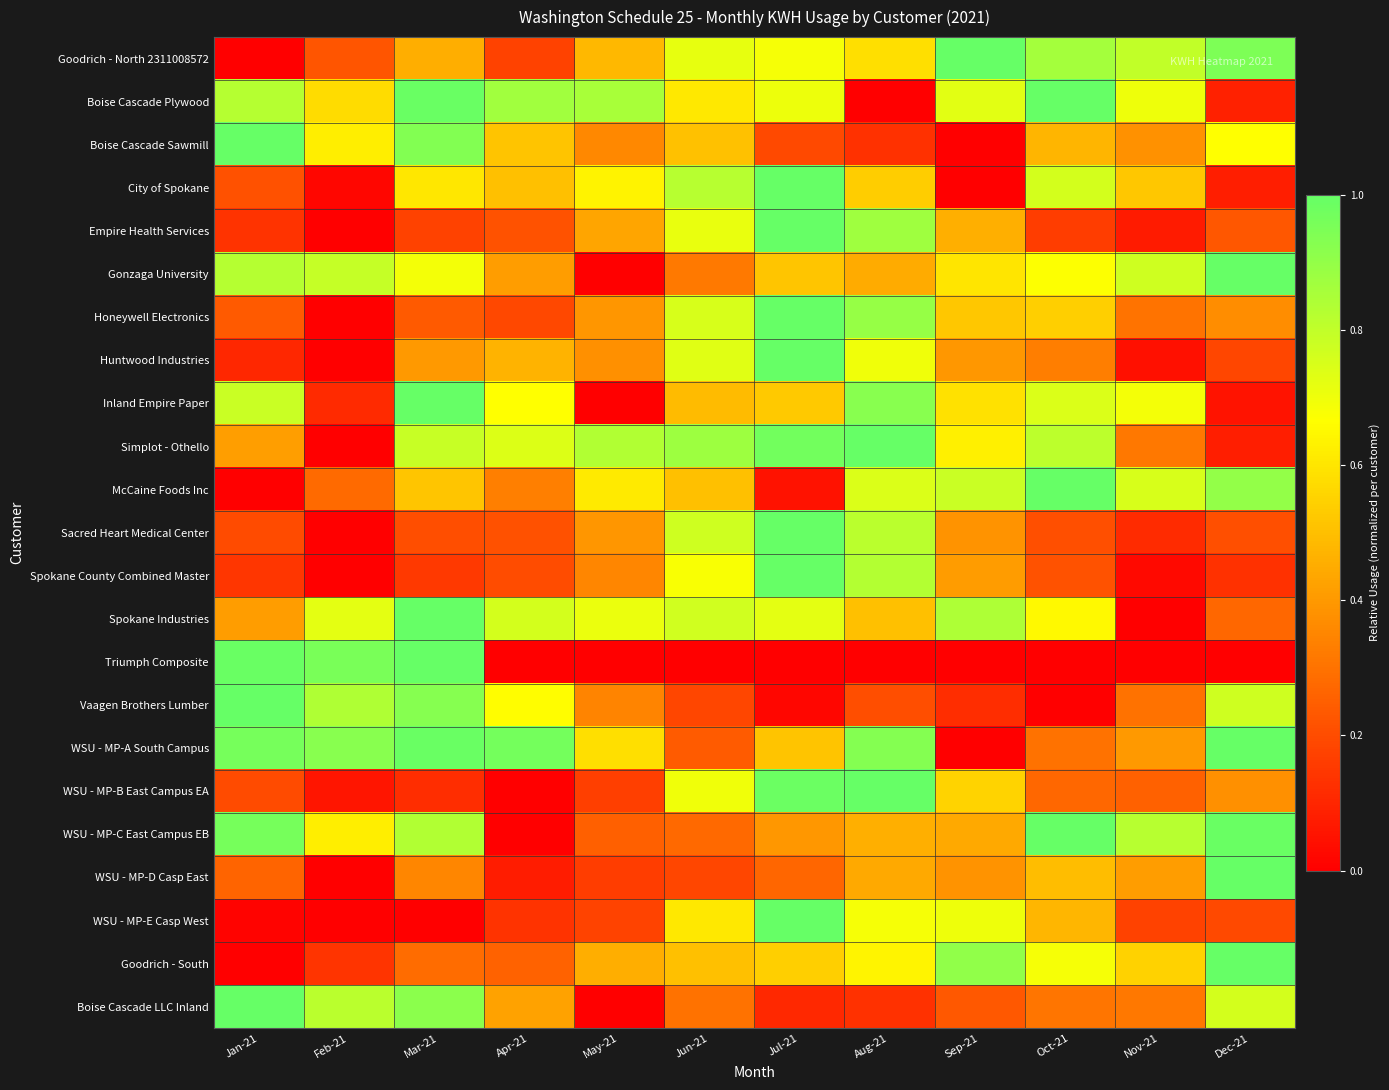

At which category is the sum across all series the highest?

Jul-21